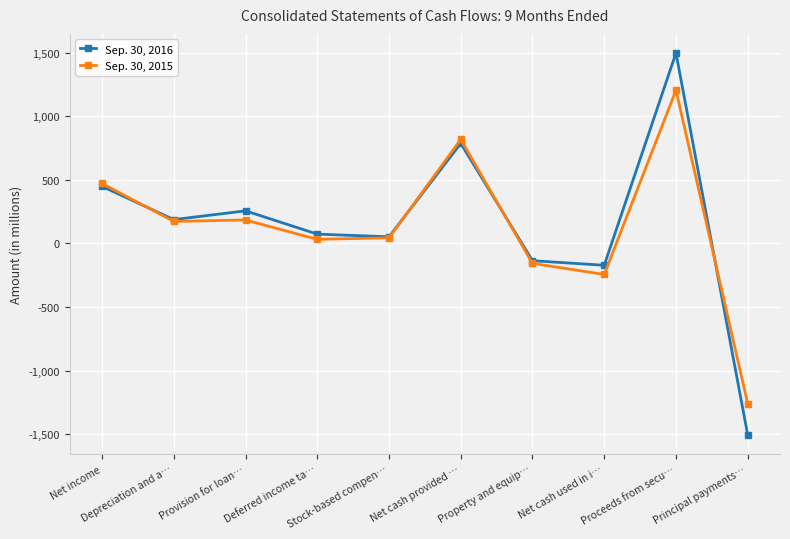

True or false: Sep. 30, 2016 has more than 1 interior local peaks.

True